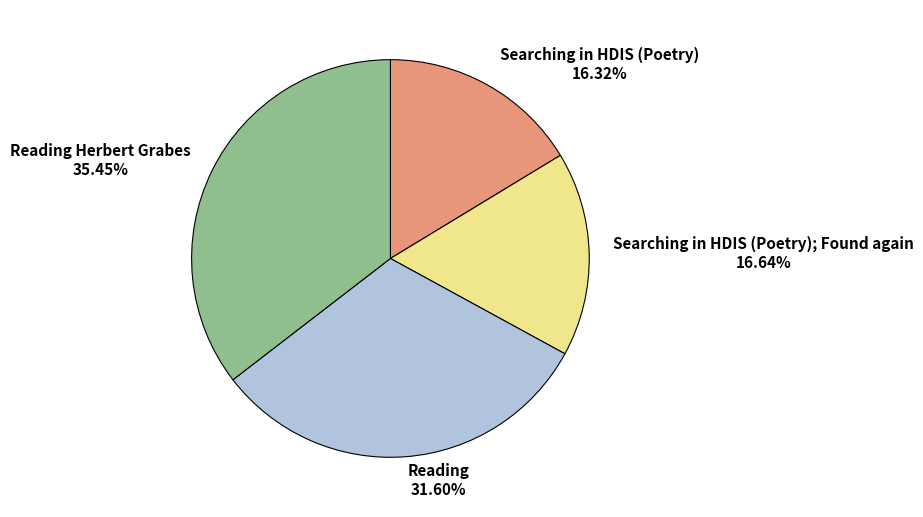

Which category has the biggest portion of the pie?

Reading Herbert Grabes 35.45%